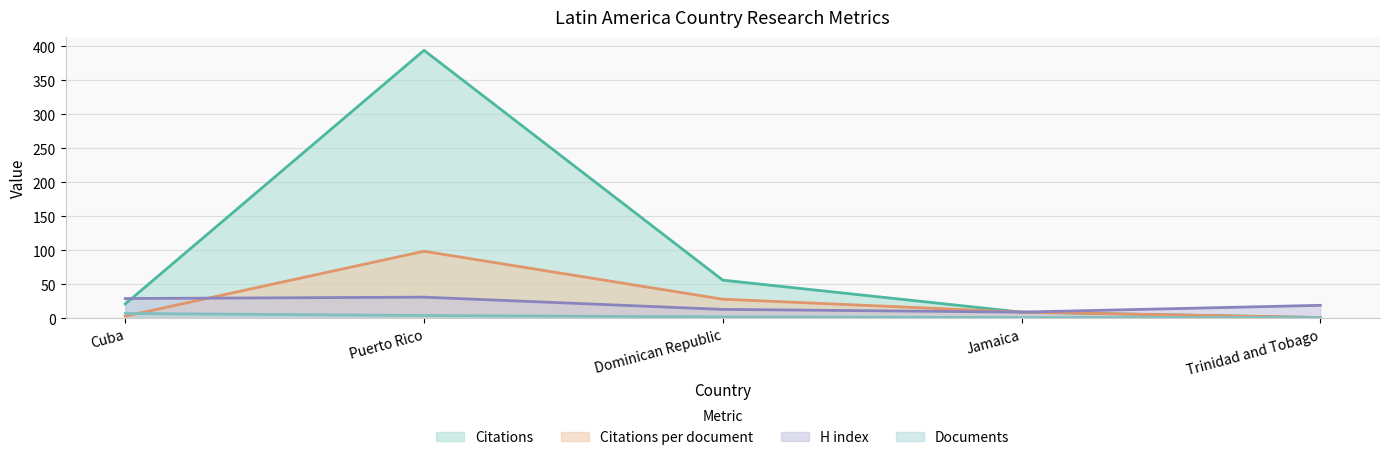

What is the difference between the highest and lowest values at Trinidad and Tobago?

18.0